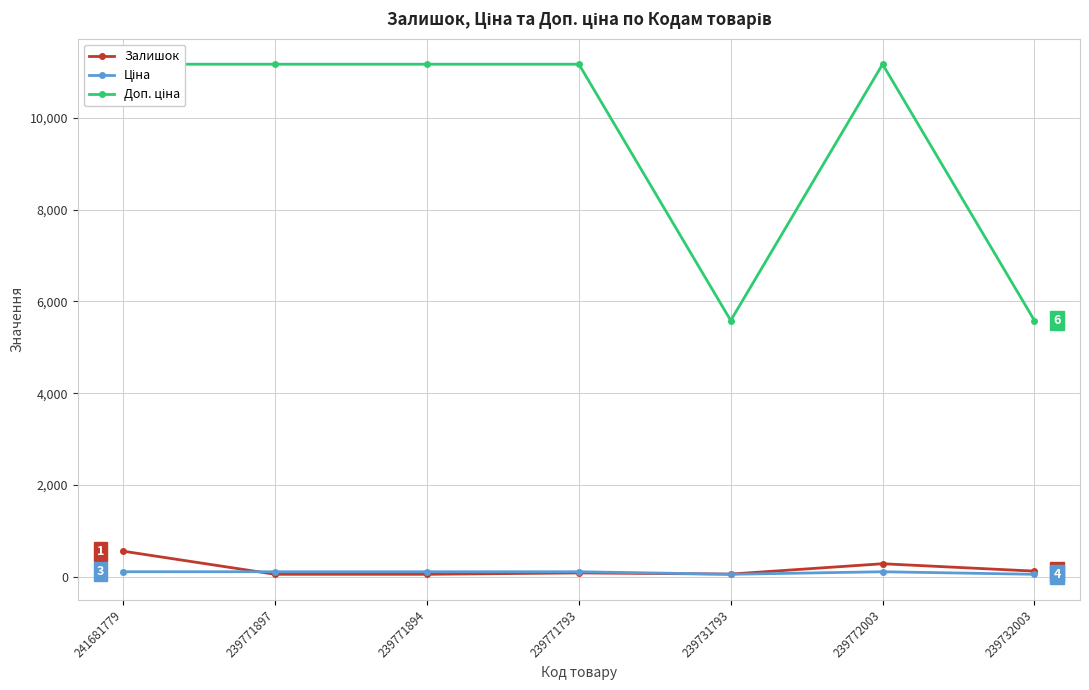

What is the sum of all Доп. ціна values?

67015.0